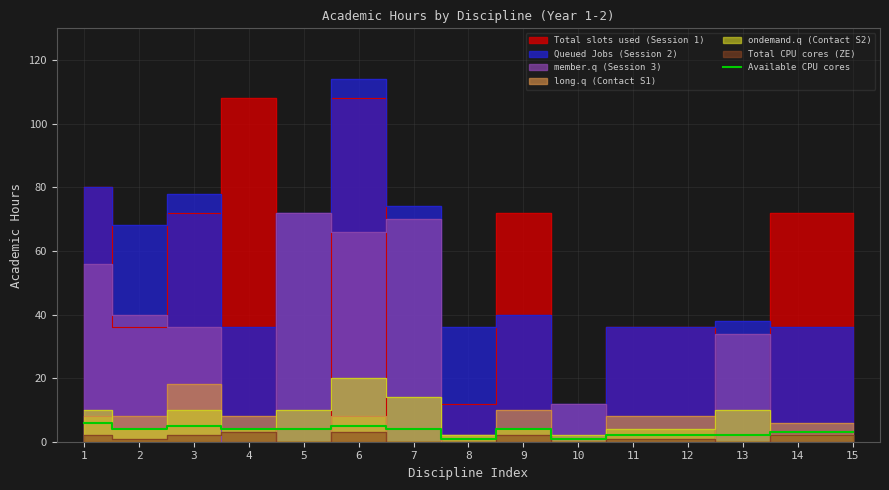

Is this an area chart (filled region under the line)?

No